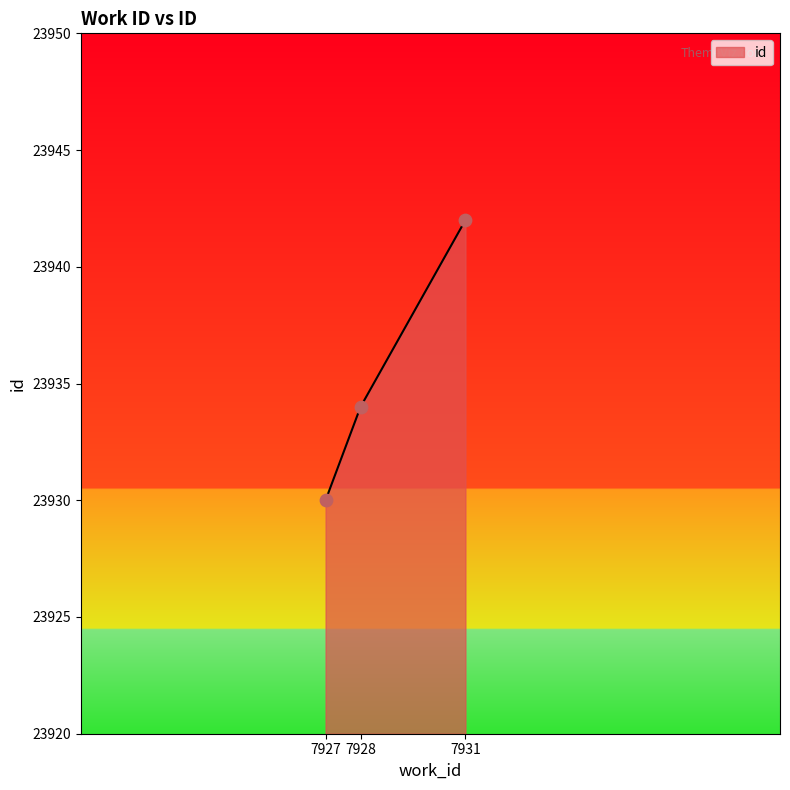

Between 7928 and 7927, which is larger?

7928